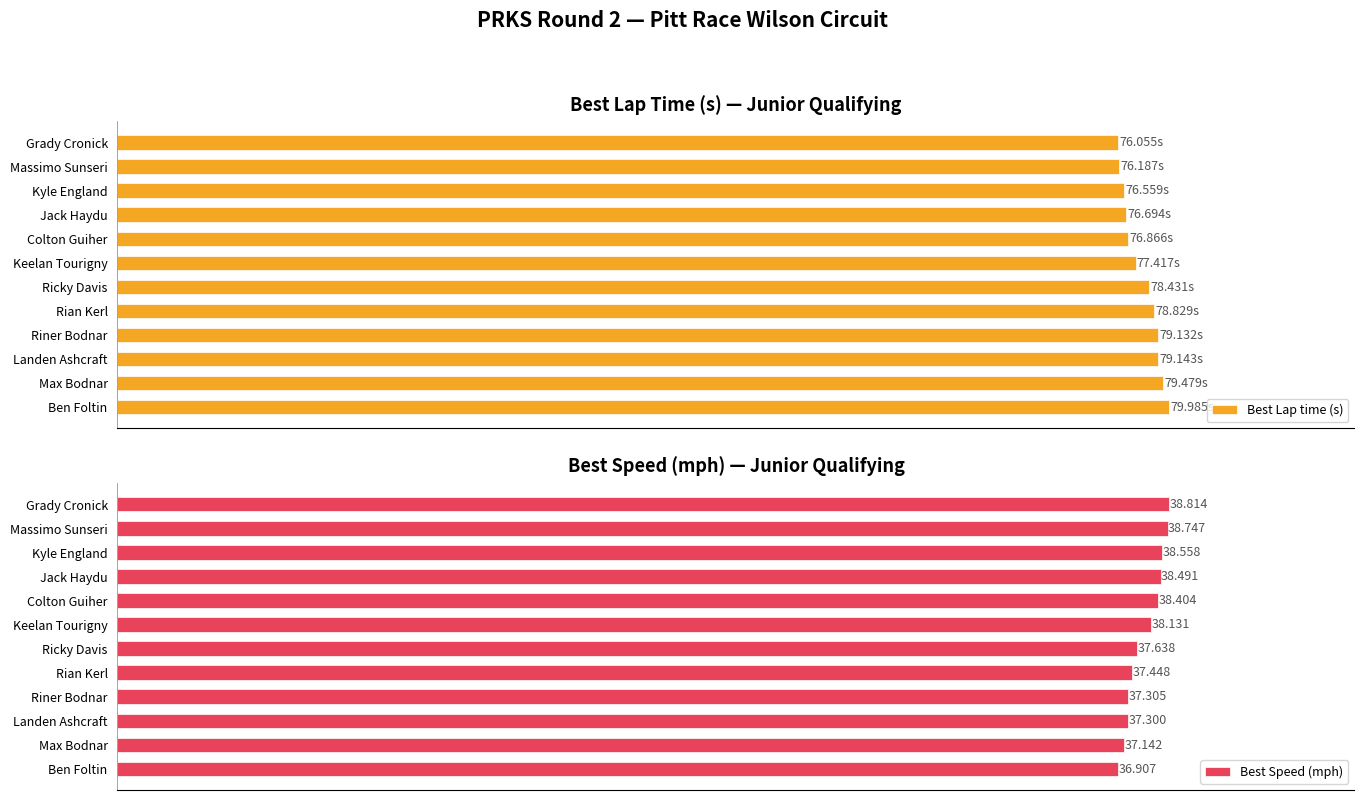

Reading left to right, what are all the values shown in this chart?

Best Lap time (s): 76.1	76.2	76.6	76.7	76.9	77.4	78.4	78.8	79.1	79.1	79.5	80.0
Best Speed (mph): 38.8	38.7	38.6	38.5	38.4	38.1	37.6	37.4	37.3	37.3	37.1	36.9